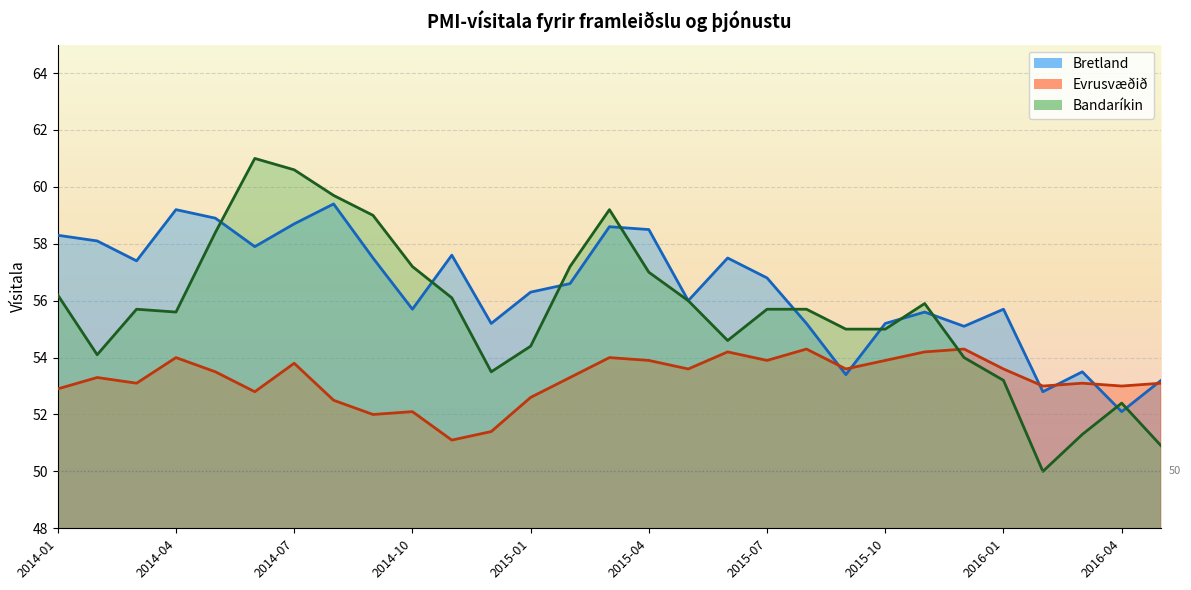

At which category is the sum across all series the highest?

2014-07